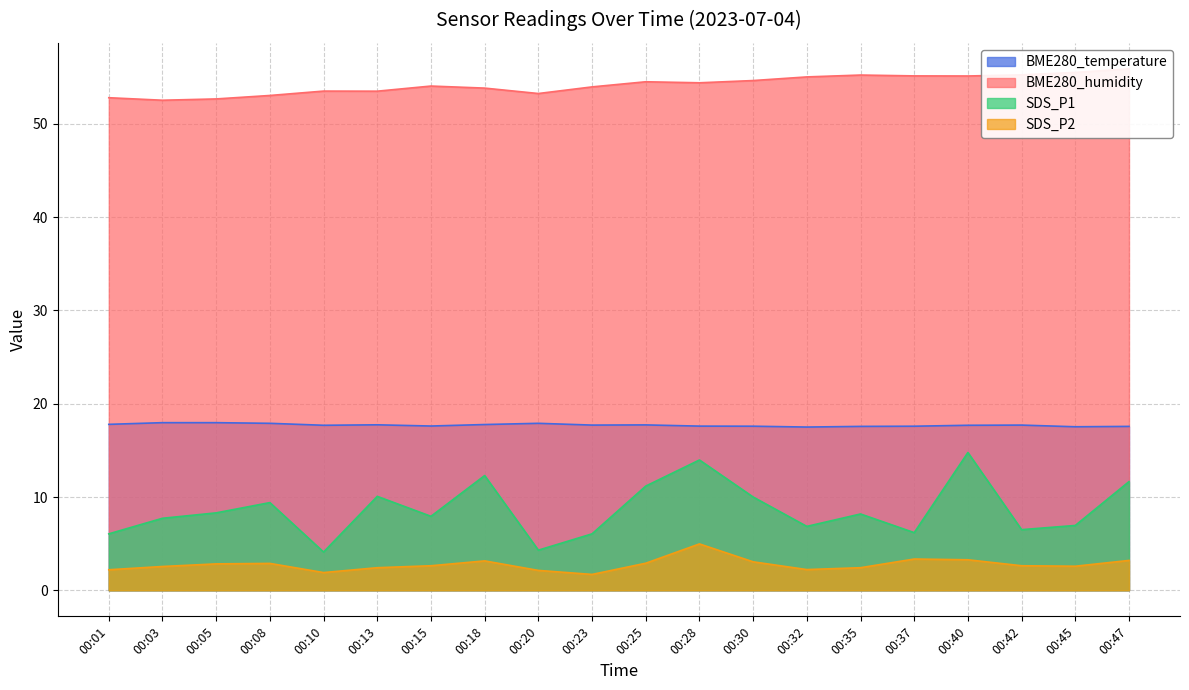

Where does the SDS_P2 series first go above 2?

00:01